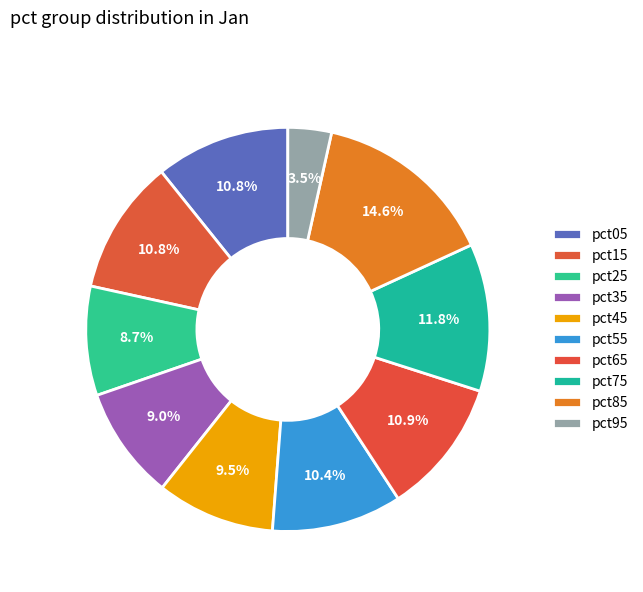

To the nearest percent, what is the difference between the pct25 and pct65 slice percentages?

2%